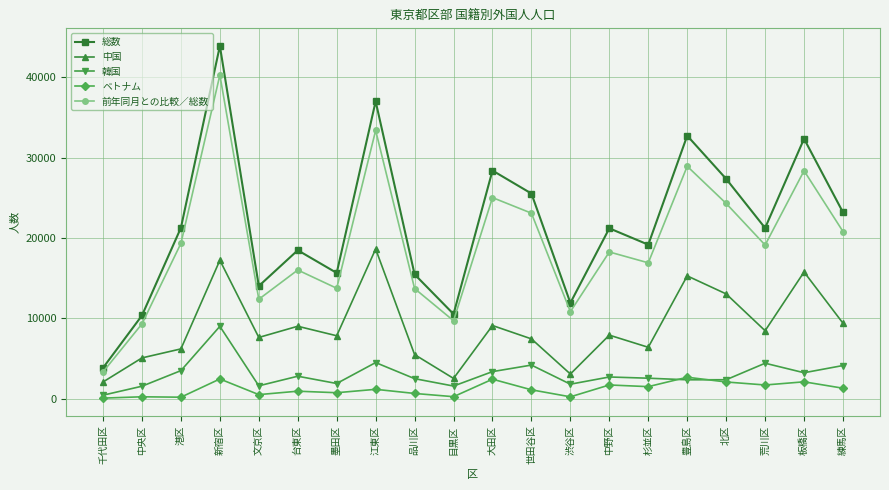

In 前年同月との比較／総数, how many points are lower than both neighbors (excluding endpoints)?

6